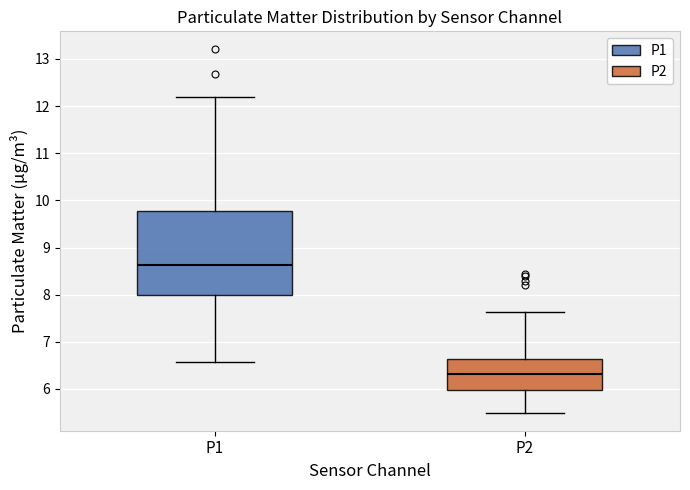

Where does the median line of the box for P2 sit on the y-axis? The values are not printed on the chart, so give them approximately, as read against the axis.

6.3